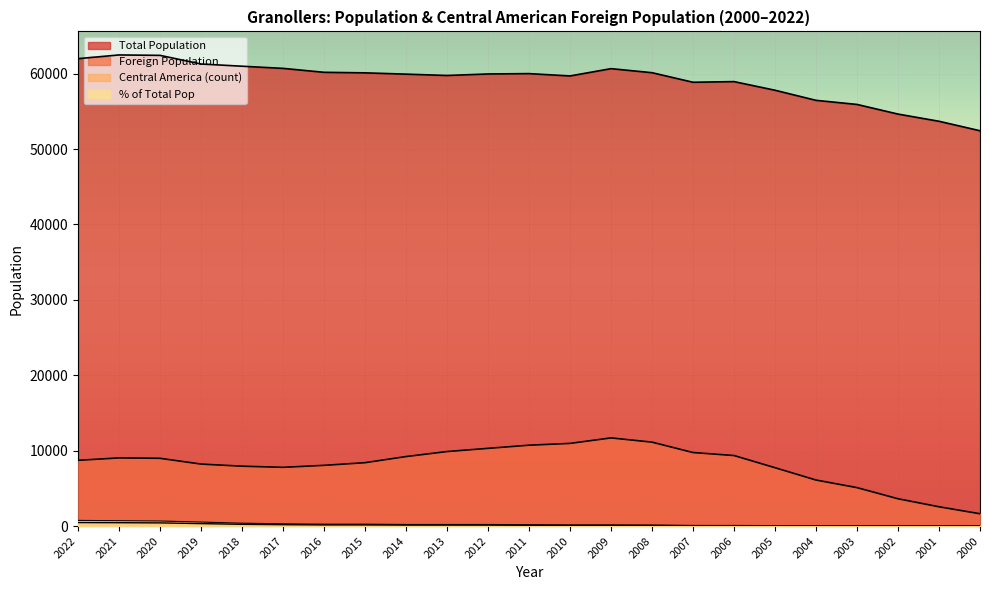

What is the greatest value displayed?

62475